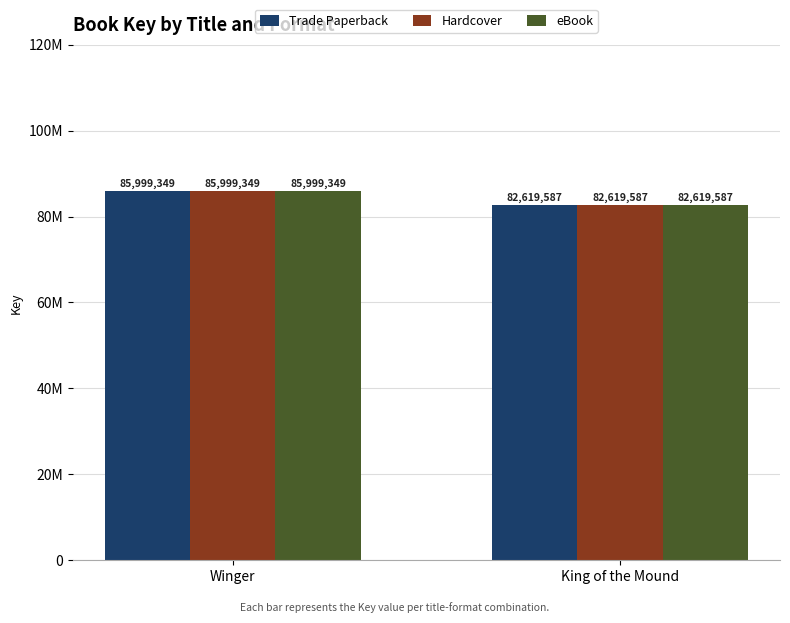

What are all the series names shown in the legend?

Trade Paperback, Hardcover, eBook